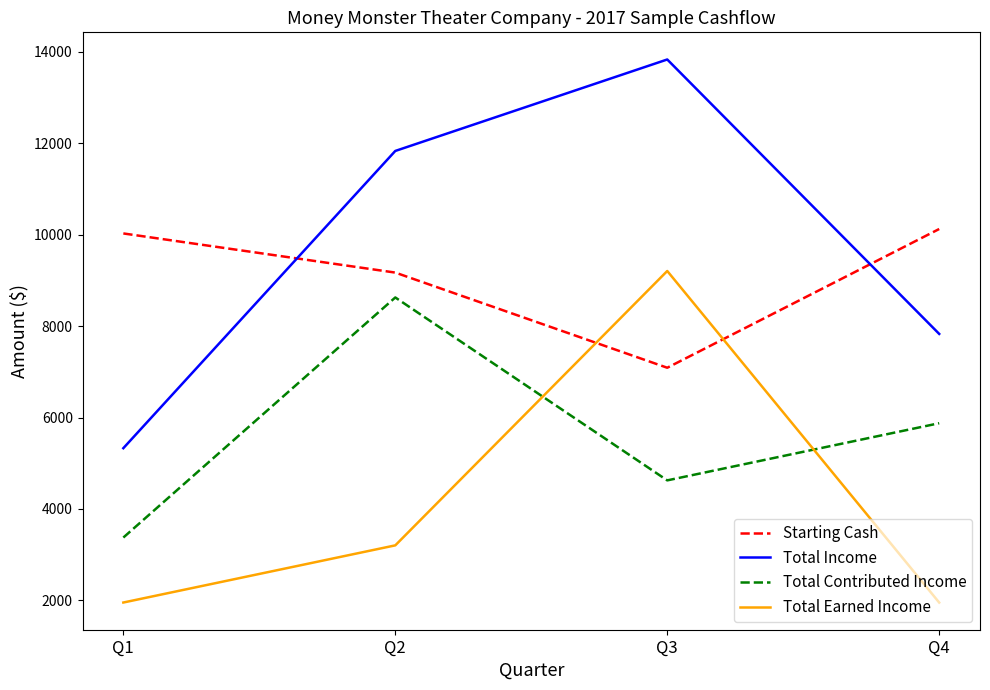

Which category has the lowest value in the Total Income series?

Q1